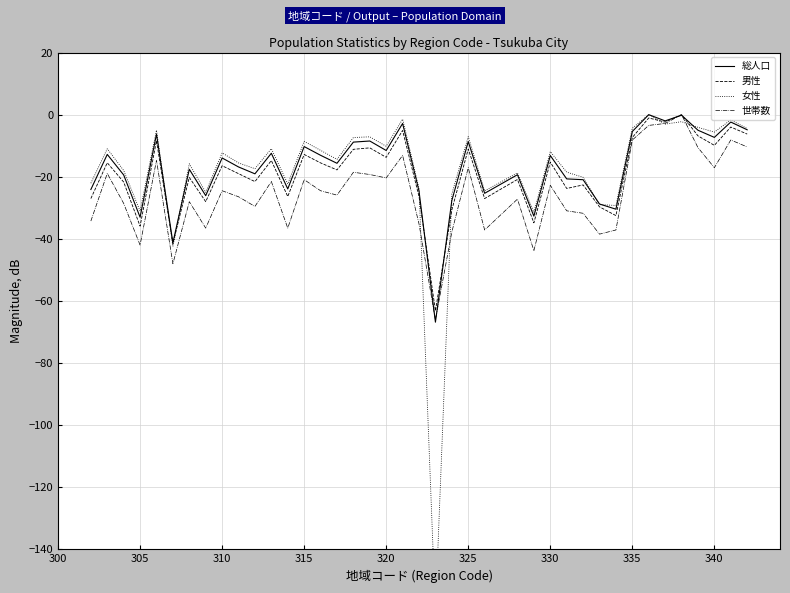

What is the value of the 女性 point at the 1st from the left?

-22.1